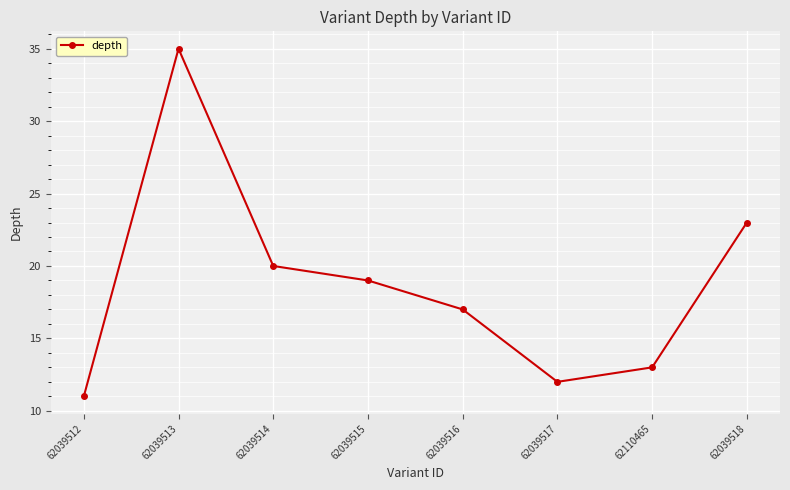

What is the minimum value shown in the chart?

11